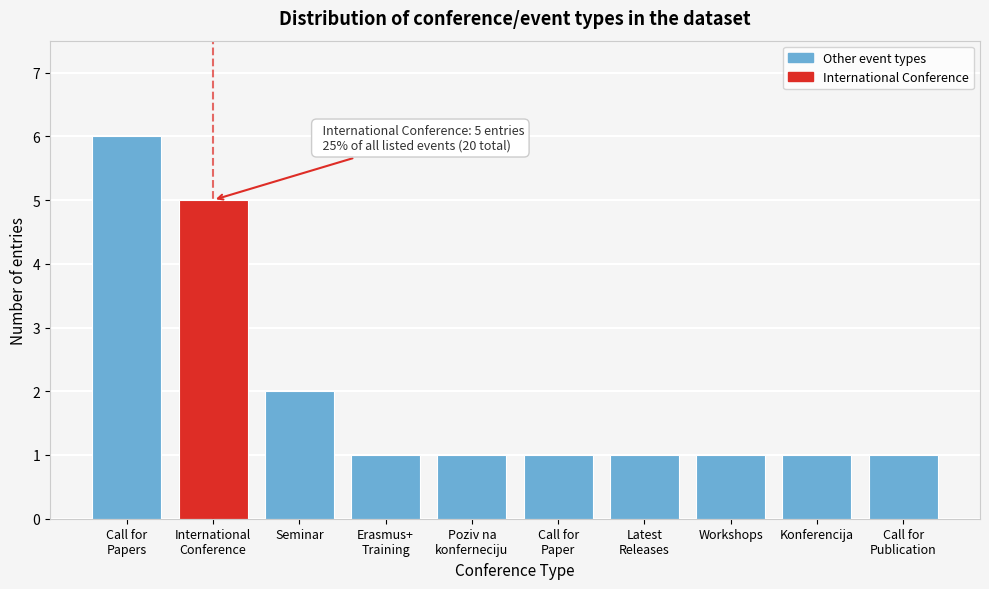

Reading left to right, list all the values displayed in this chart.

6	5	2	1	1	1	1	1	1	1